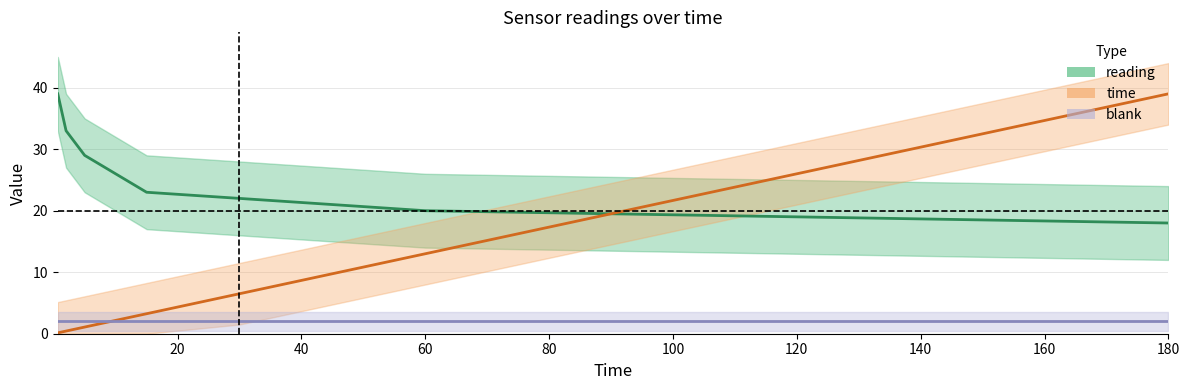

Which series has the widest spread of values?

time